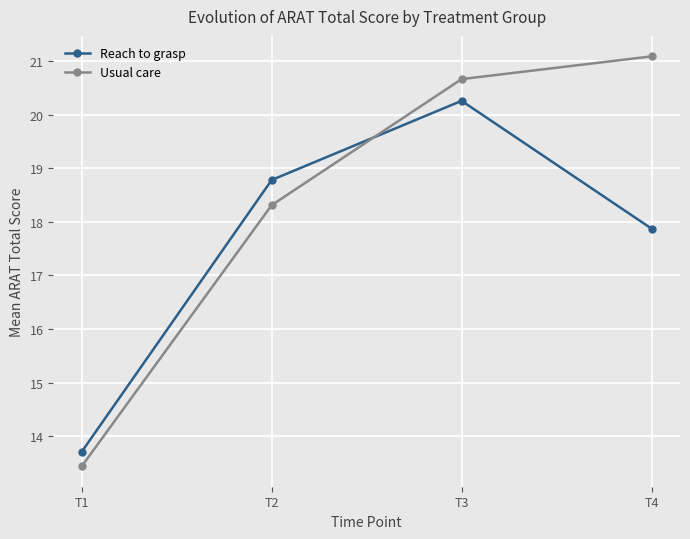

Reading right to left, extract all data points from this chart.

Reach to grasp: T4=17.9	T3=20.3	T2=18.8	T1=13.7
Usual care: T4=21.1	T3=20.7	T2=18.3	T1=13.4